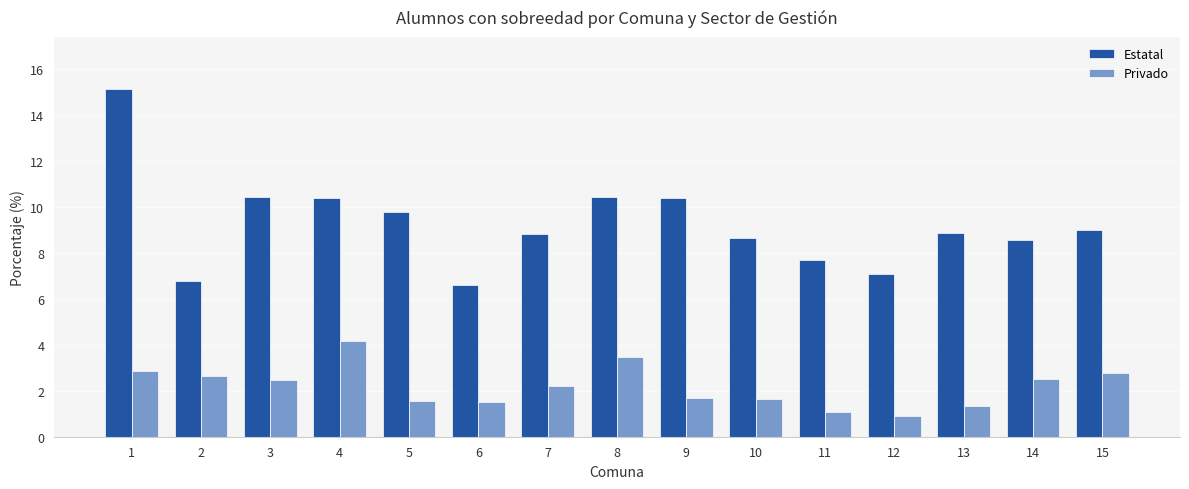

Between 4 and 8, which series saw the biggest shift?

Privado